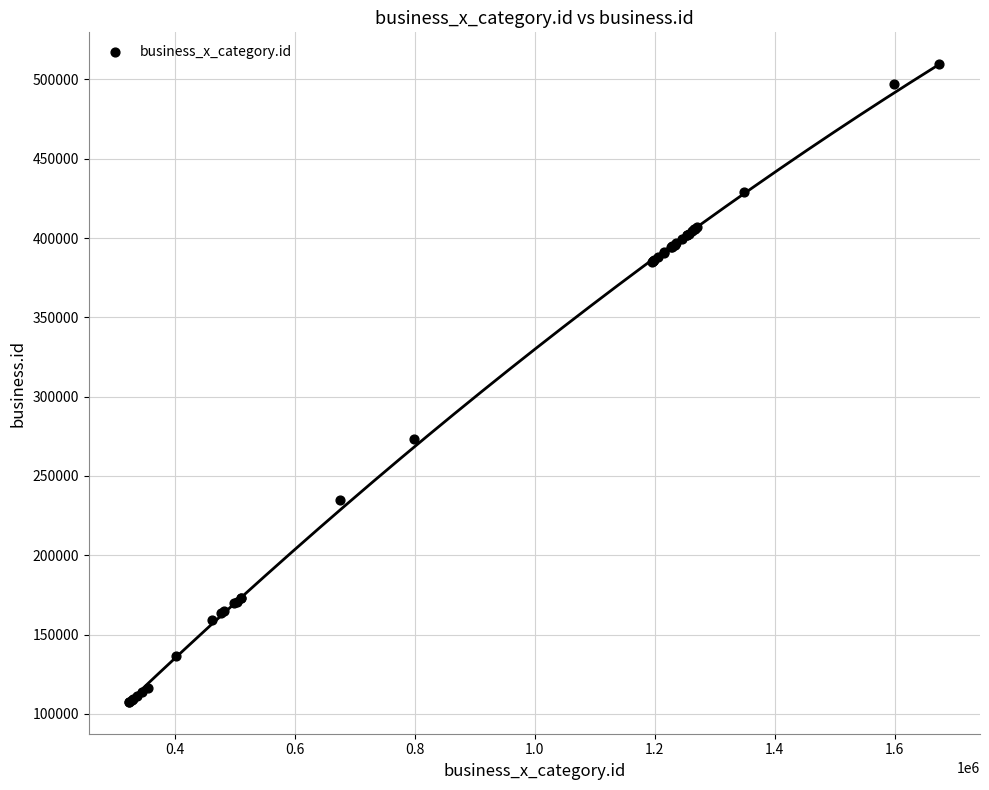

What Y value in the scatter plot is closest to 308504?

273190